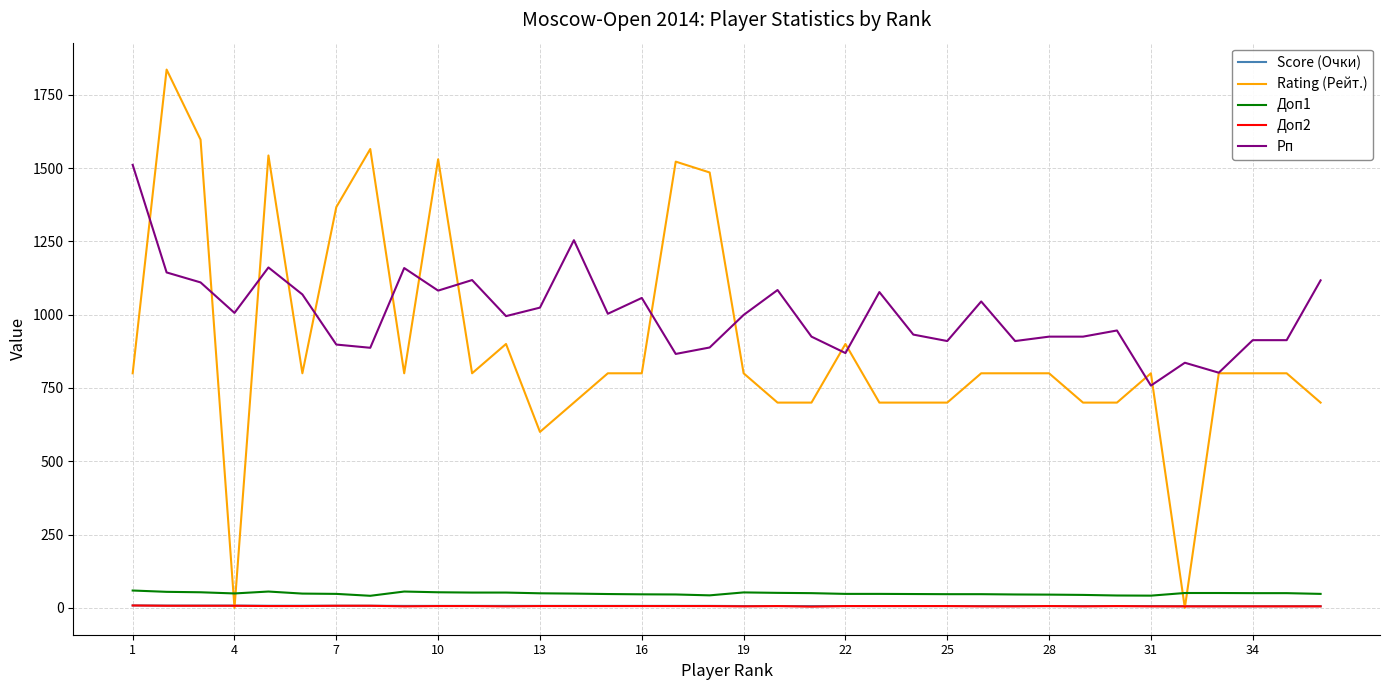

What is the average value of the Rating (Рейт.) series?

898.5